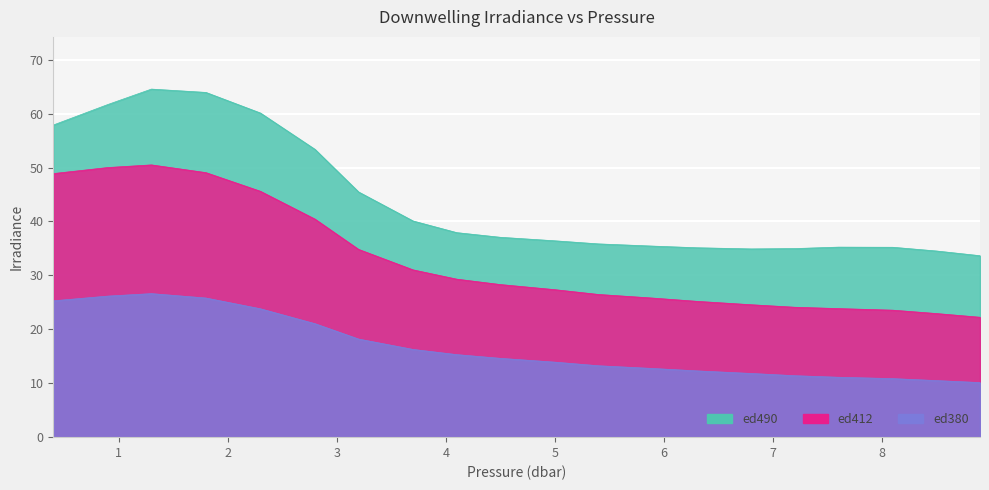

Where does the ed412 series first go above 28?

0.4